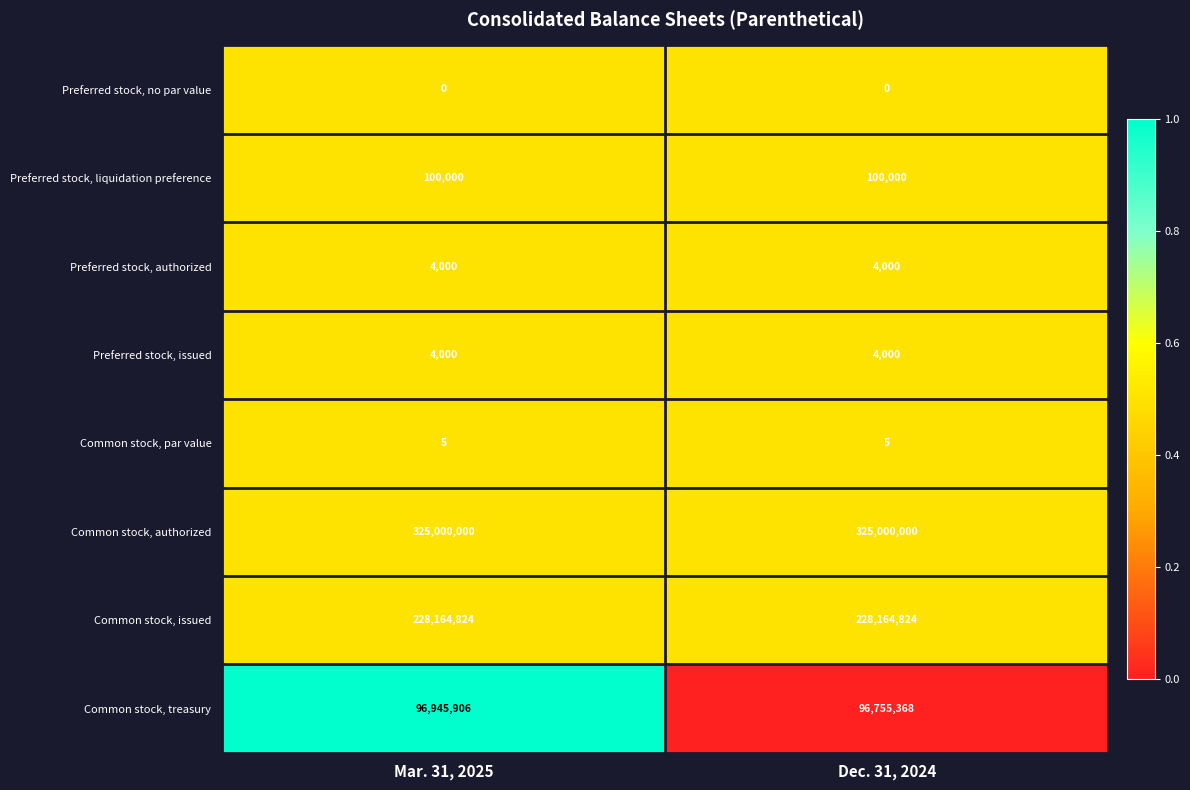

Which series has the widest spread of values?

Common stock, treasury